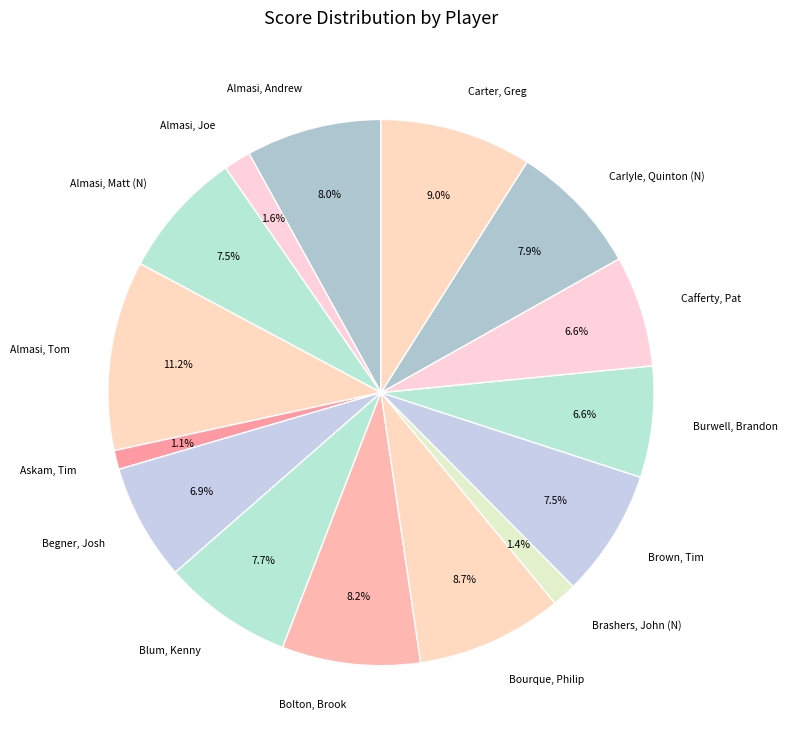

To the nearest percent, what is the difference between the Almasi, Andrew and Brashers, John (N) slice percentages?

7%